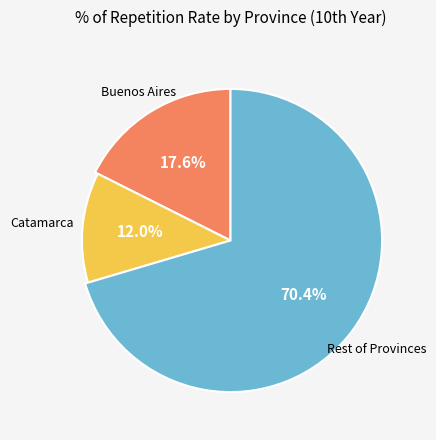

Is Buenos Aires the majority of the pie?

No